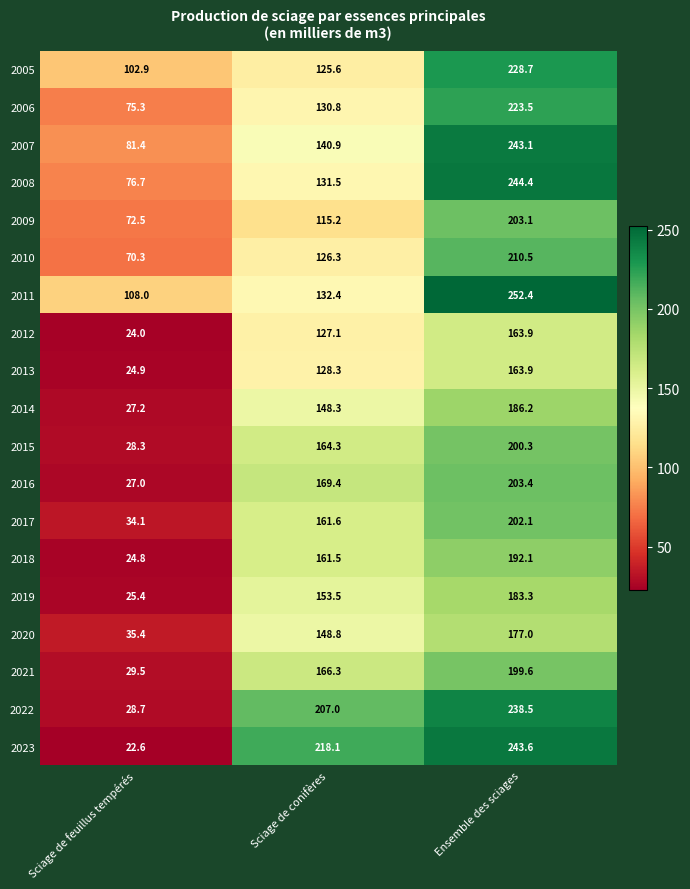

What is the difference between the maximum and minimum values in the 2010 series?

140.2